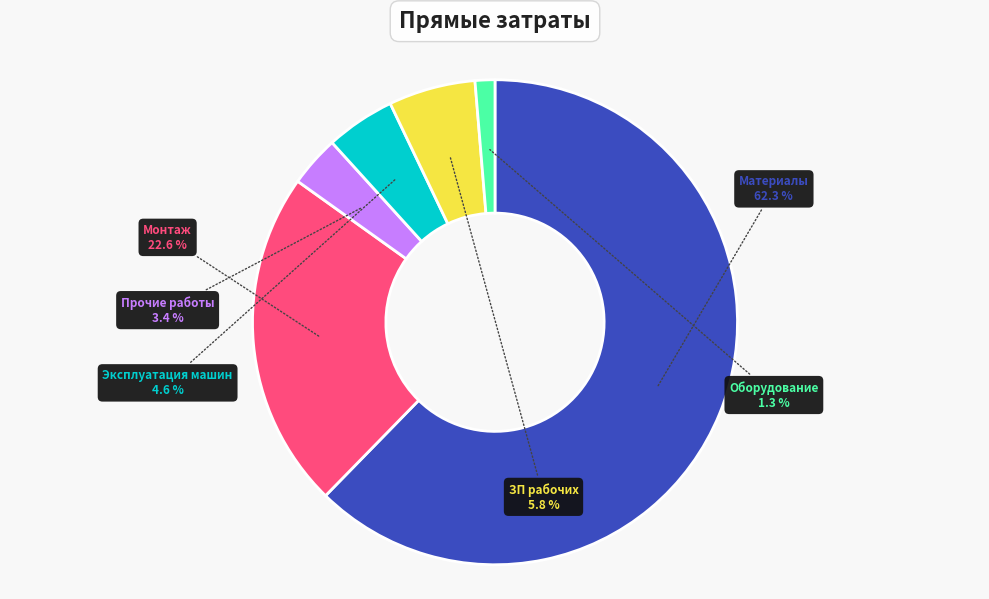

Does any single category account for the majority?

Yes